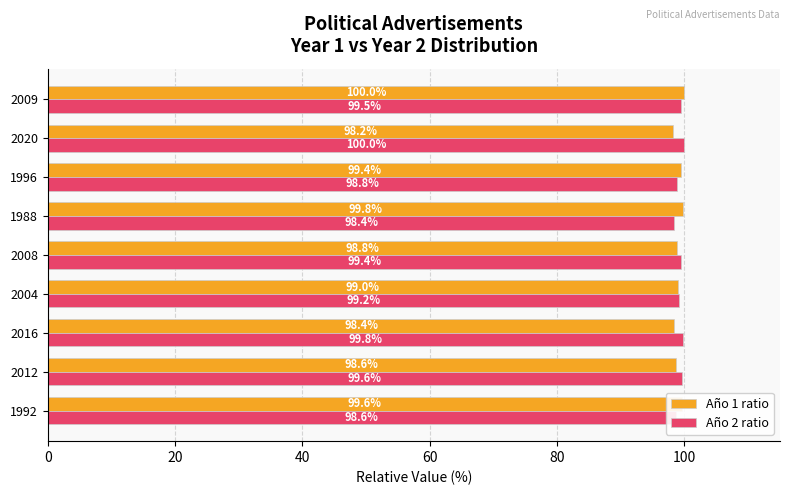

The Año 2 ratio series shows 136.2 at 2004. True or false?

False